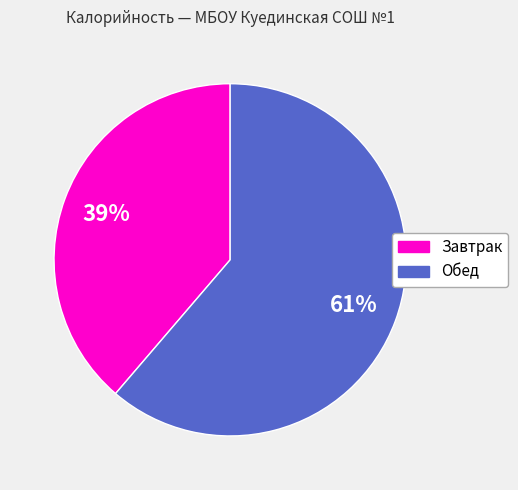

To the nearest percent, what is the average slice percentage?

50%